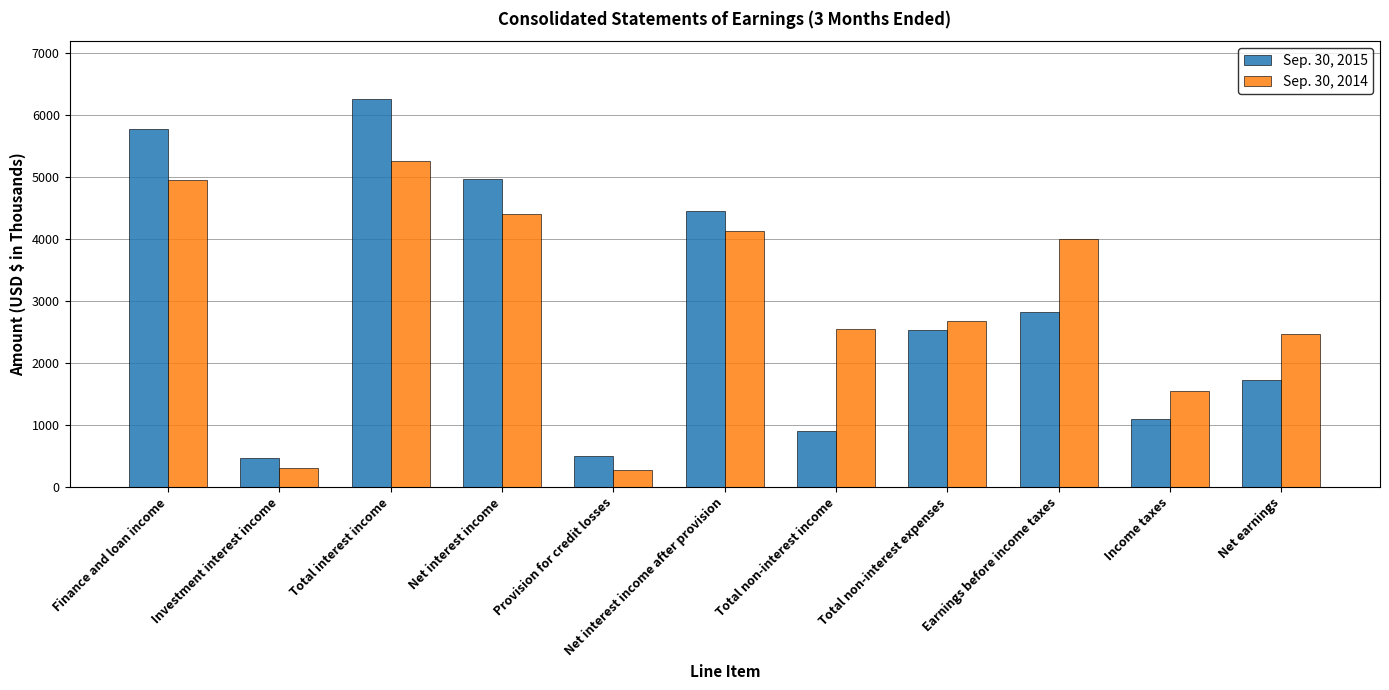

How many distinct data groups are displayed?

2